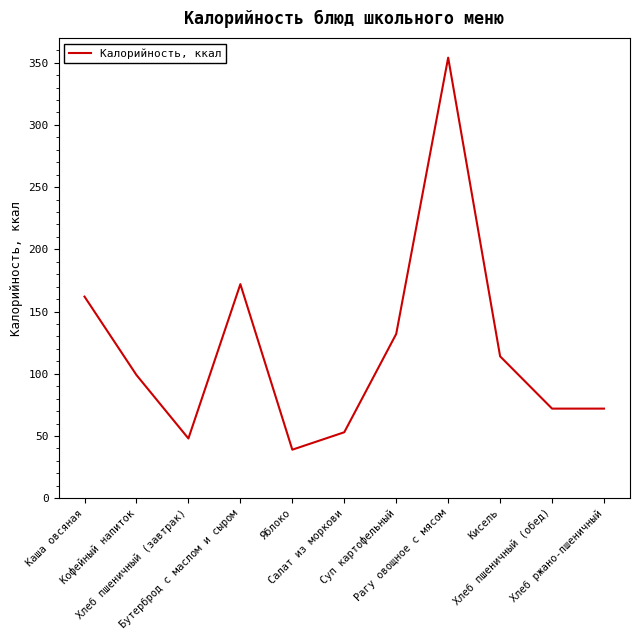

Approximately how many times larger is the value at Рагу овощное с мясом compared to Салат из моркови?

6.7